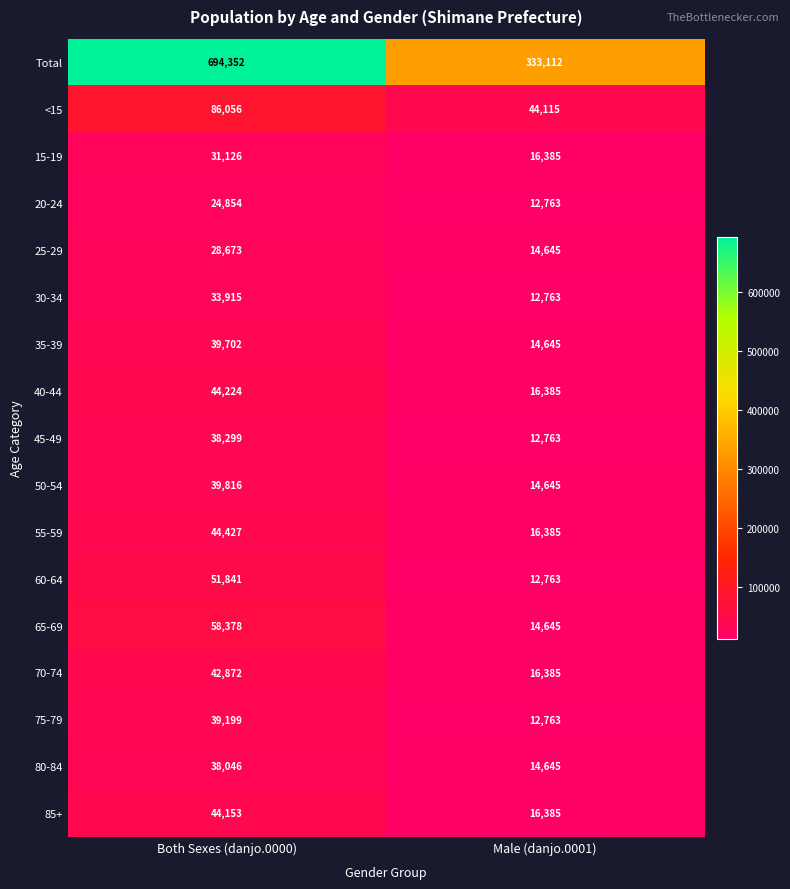

What is the sum of all 70-74 values?

59257